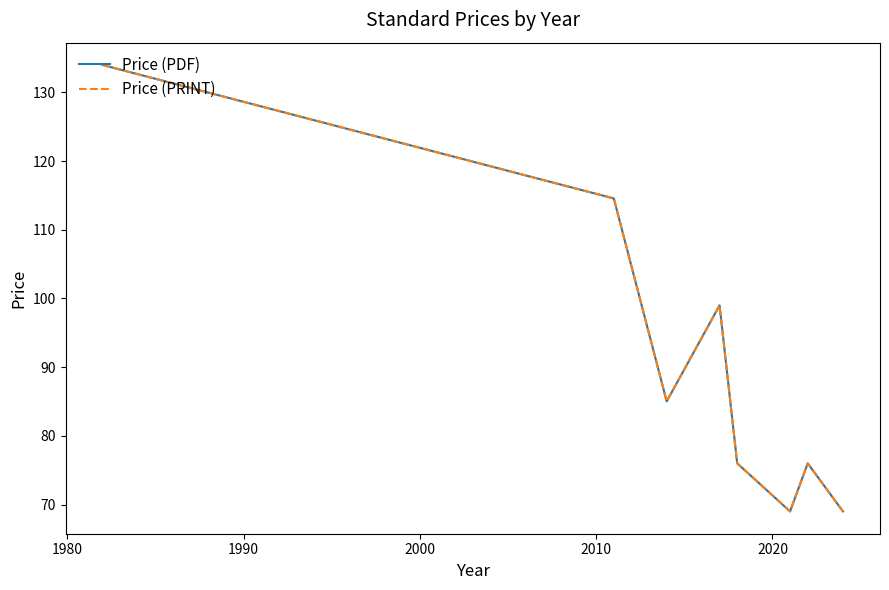

What is the sum of all Price (PDF) values?

722.6